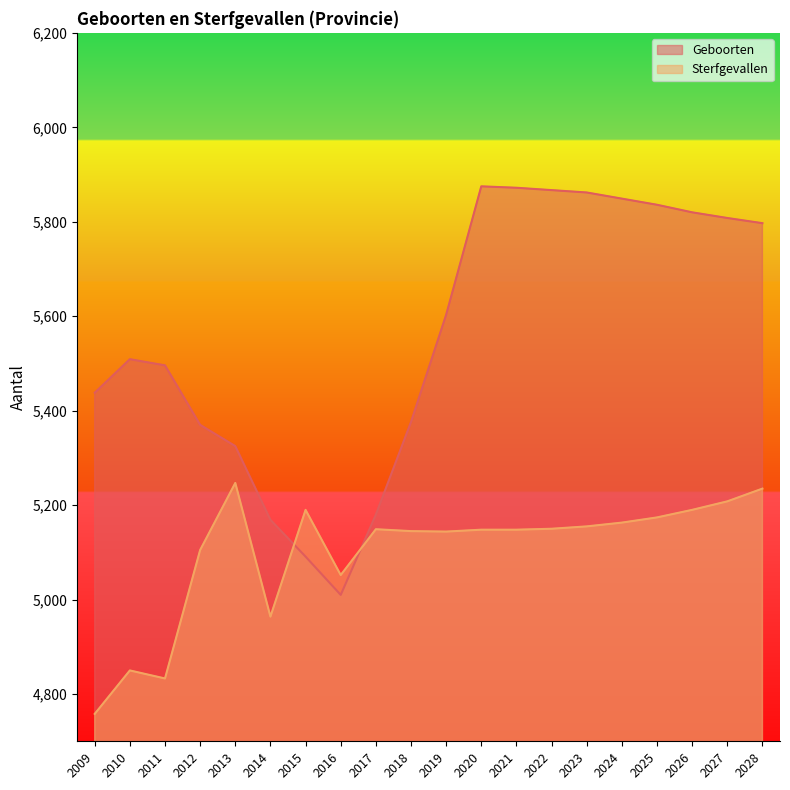

In Sterfgevallen, how many points are lower than both neighbors (excluding endpoints)?

4